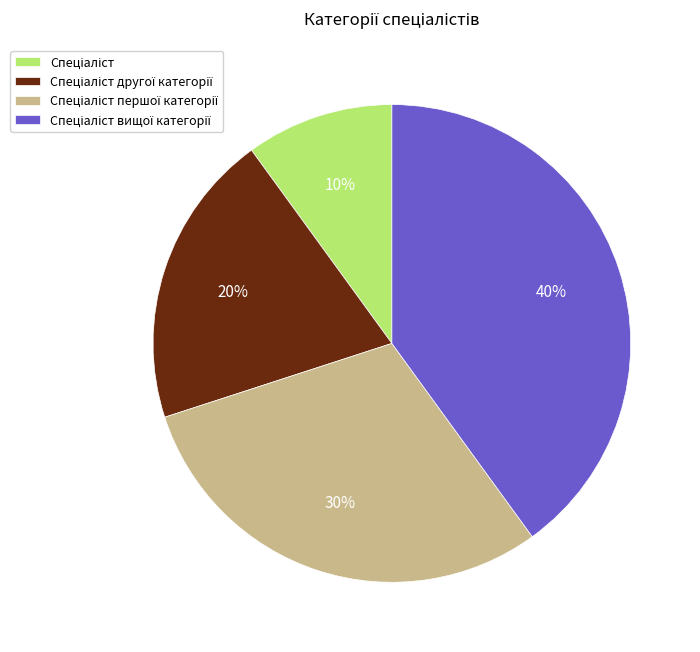

To the nearest percent, what is the difference between the largest and smallest slice percentages?

30%